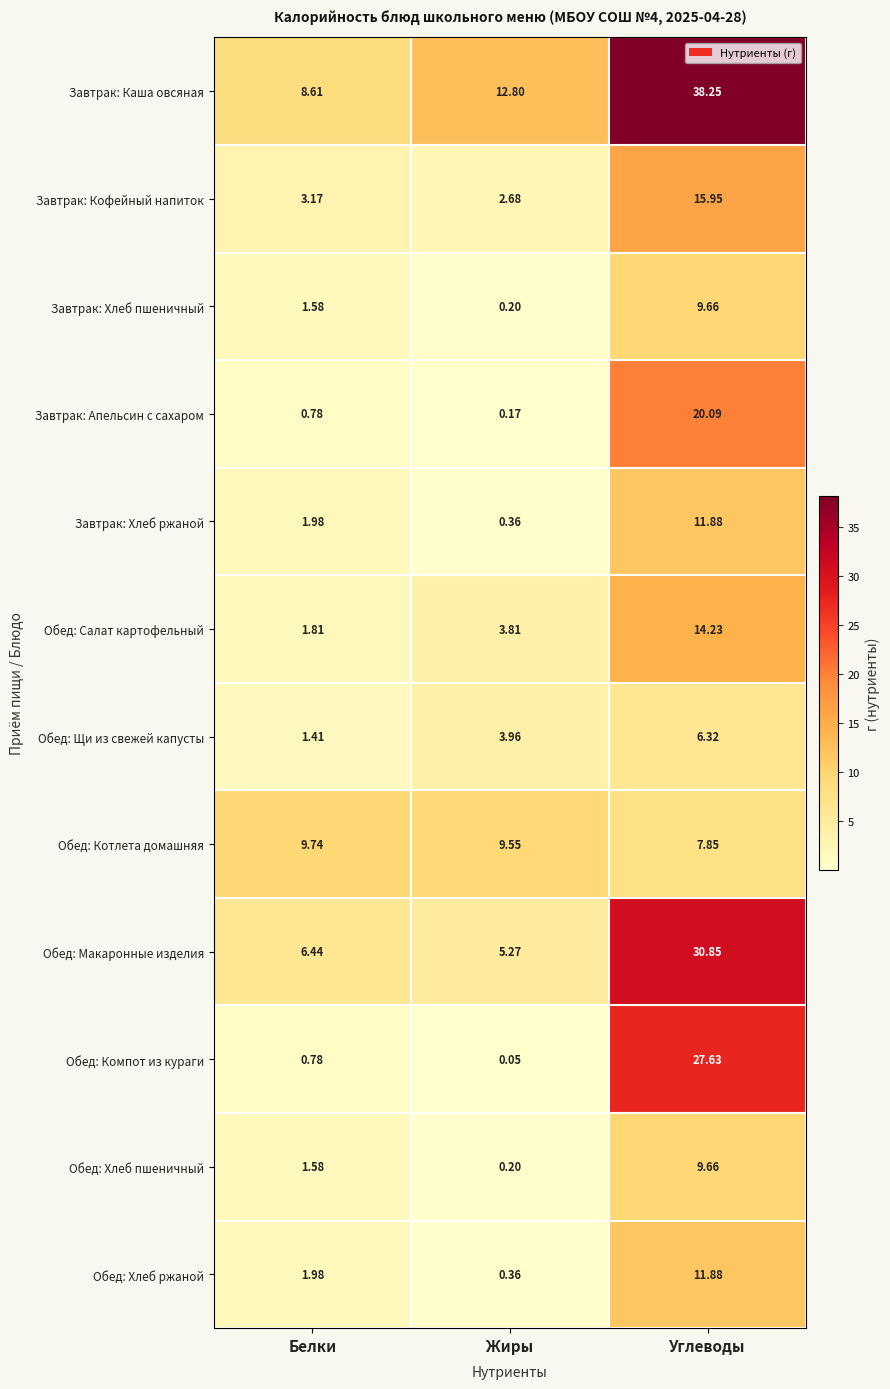

Which label corresponds to the smallest value in the chart?

Жиры